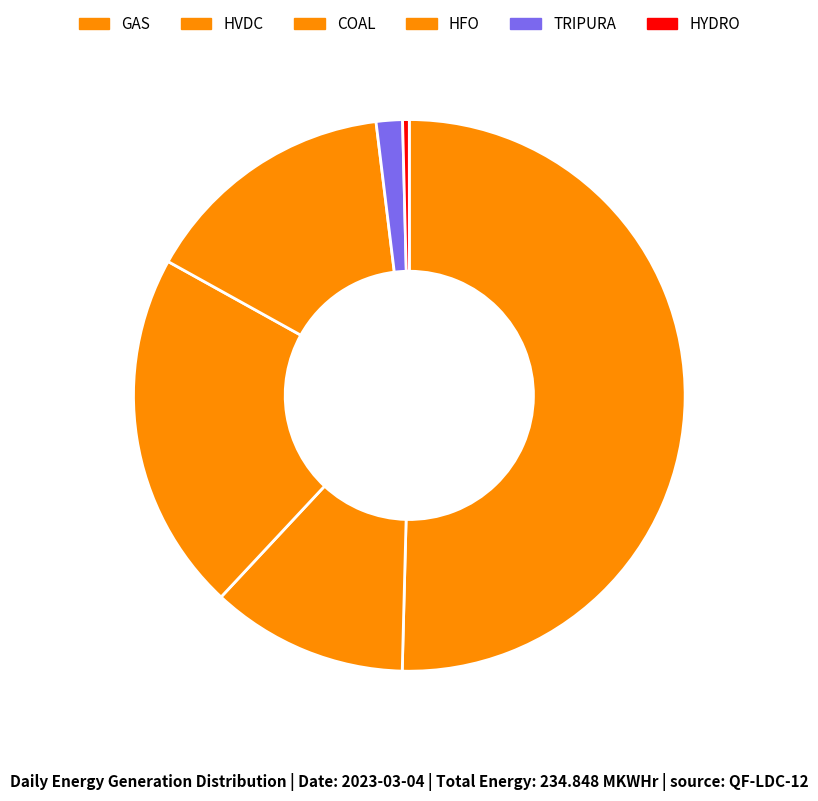

Count the number of slices in the pie.

6